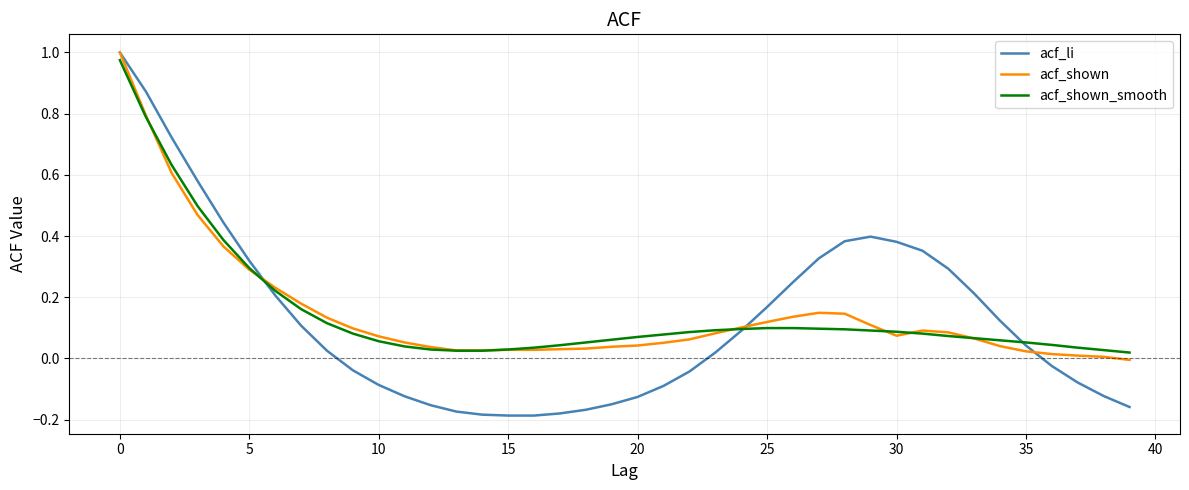

Which series has the widest spread of values?

acf_li